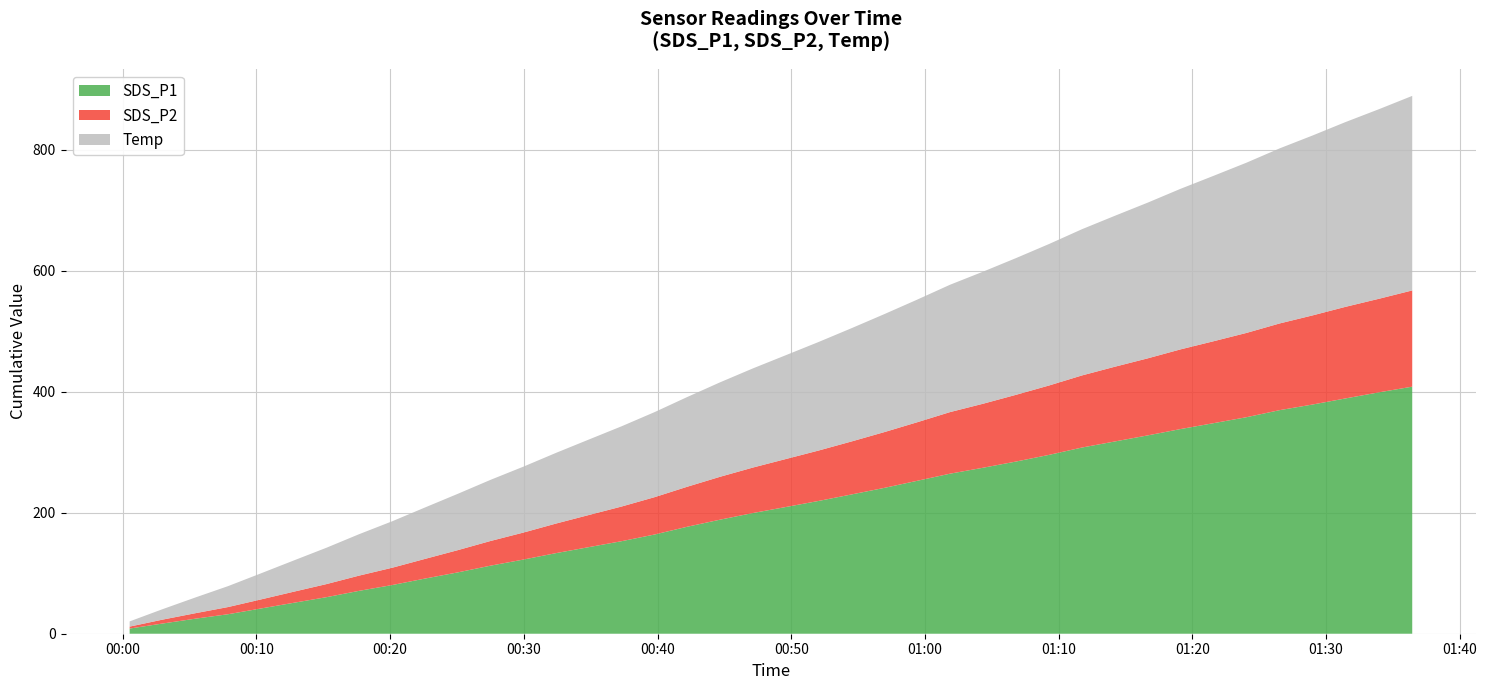

Reading right to left, list all the values displayed in this chart.

SDS_P1: 39=9.2	38=10.3	37=10.0	36=9.3	35=11.7	34=9.9	33=9.7	32=10.4	31=10.0	30=10.1	29=12.1	28=10.9	27=10.4	26=9.8	25=11.8	24=11.8	23=10.8	22=10.8	21=10.0	20=9.9	19=11.0	18=11.7	17=12.9	16=11.0	15=9.8	14=9.9	13=10.7	12=10.1	11=11.2	10=10.2	9=10.7	8=9.6	7=10.5	6=9.3	5=9.4	4=9.4	3=7.4	2=8.0	1=8.3	0=8.6
SDS_P2: 39=4.3	38=3.3	37=4.1	36=4.0	35=4.0	34=3.9	33=3.7	32=4.3	31=3.8	30=4.4	29=4.5	28=4.3	27=4.6	26=4.0	25=5.0	24=4.6	23=4.6	22=4.3	21=4.0	20=4.1	19=4.3	18=4.8	17=4.5	16=4.4	15=4.2	14=4.2	13=4.3	12=3.8	11=4.1	10=4.2	9=3.9	8=3.4	7=3.5	6=3.3	5=3.3	4=3.1	3=2.8	2=2.6	1=3.2	0=3.2
Temp: 39=8.1	38=8.1	37=8.0	36=8.0	35=8.0	34=8.0	33=8.0	32=8.0	31=7.9	30=7.8	29=7.8	28=7.8	27=7.8	26=7.8	25=7.8	24=7.7	23=7.8	22=7.8	21=7.8	20=7.7	19=7.8	18=7.8	17=7.8	16=7.9	15=7.9	14=7.9	13=7.9	12=7.9	11=8.0	10=8.1	9=8.2	8=8.3	7=8.4	6=8.5	5=8.5	4=8.5	3=8.6	2=8.7	1=8.7	0=8.6